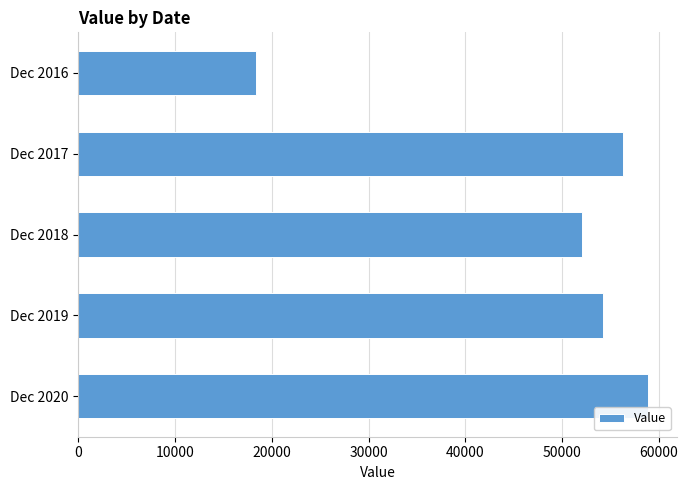

Are the bars grouped side by side (vs. stacked)?

No